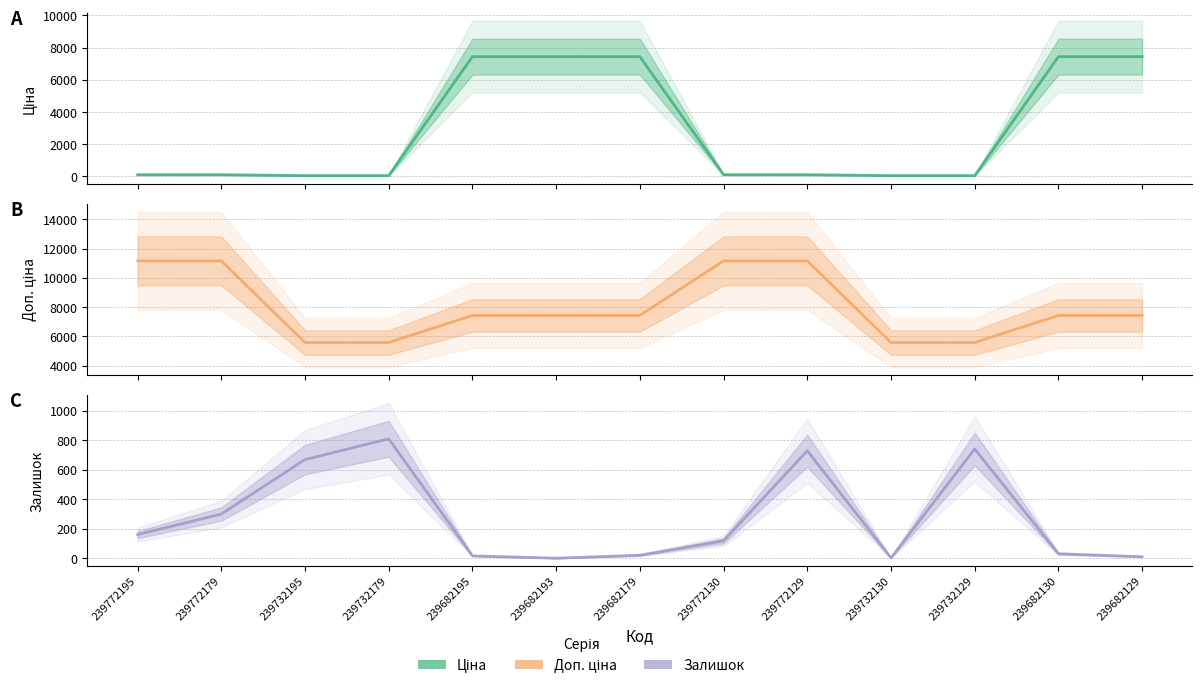

List the series in order of their peak value, highest first.

Доп. ціна, Ціна, Залишок